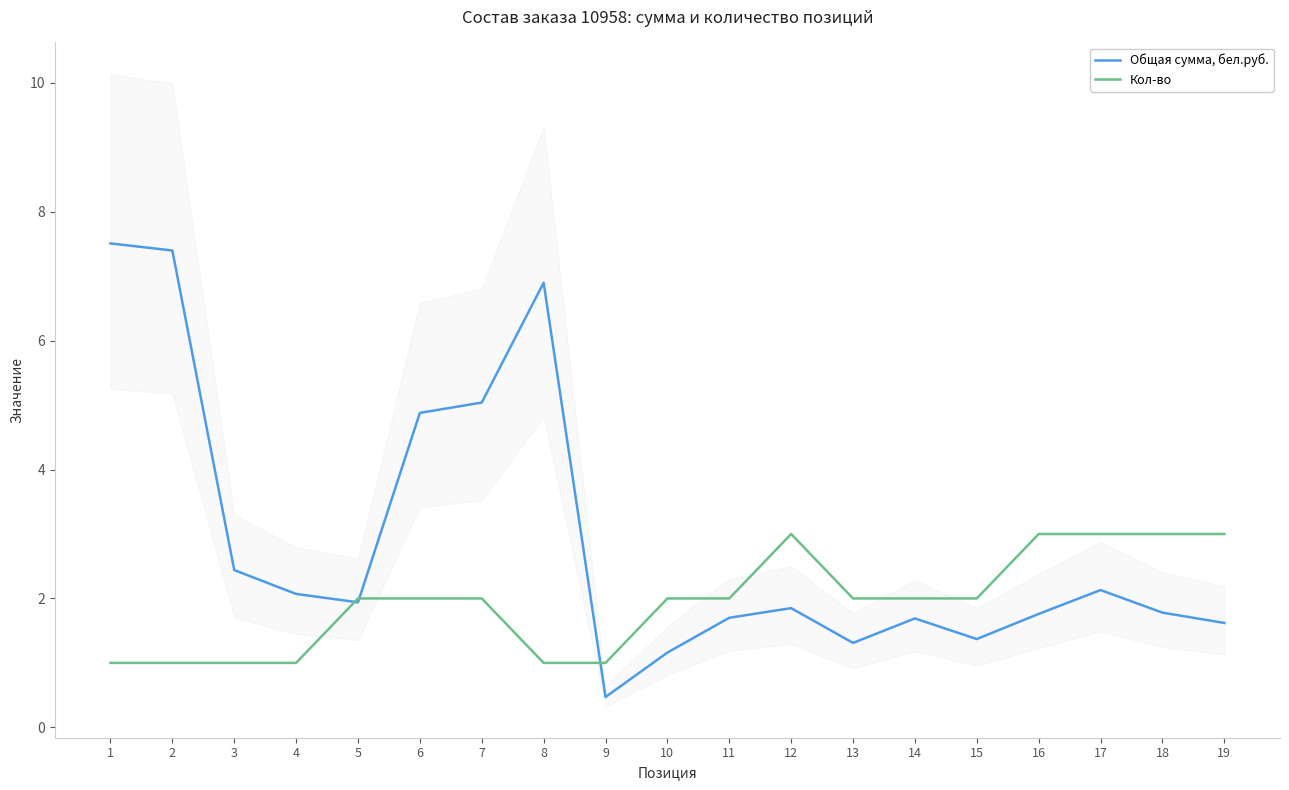

What is the value of the Кол-во point at the 6th from the left?

2.0